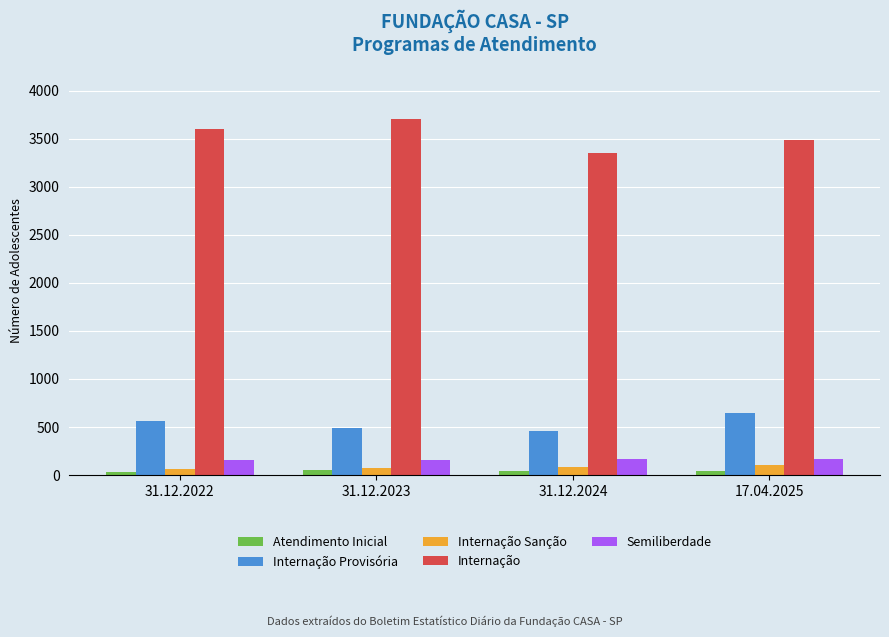

True or false: Semiliberdade has a value of 165 at 31.12.2024.

True